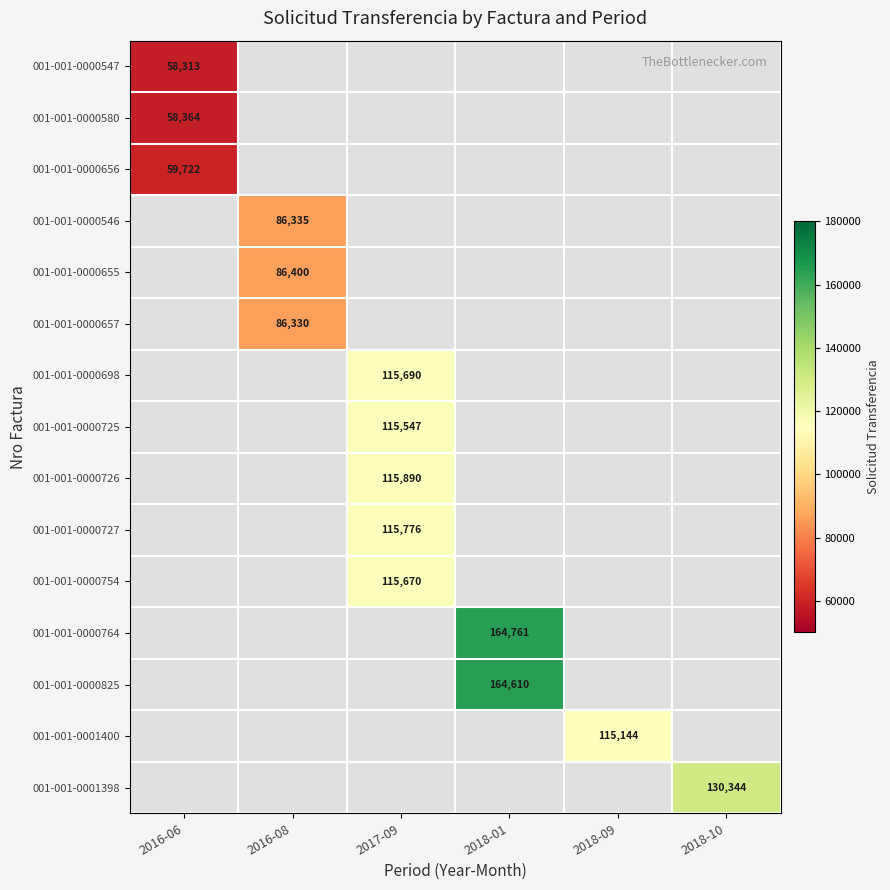

Which label corresponds to the largest value in the chart?

2018-01